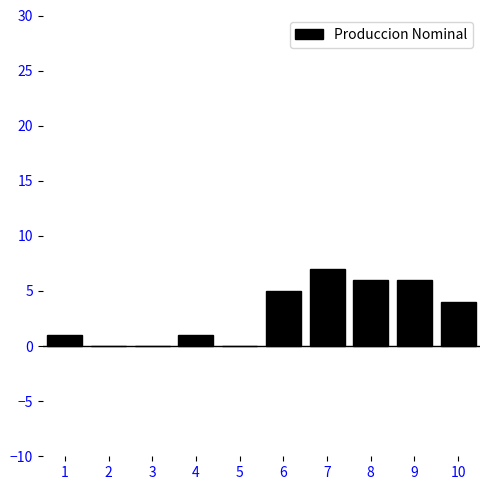

Reading right to left, extract all data points from this chart.

10=4	9=6	8=6	7=7	6=5	5=0	4=1	3=0	2=0	1=1